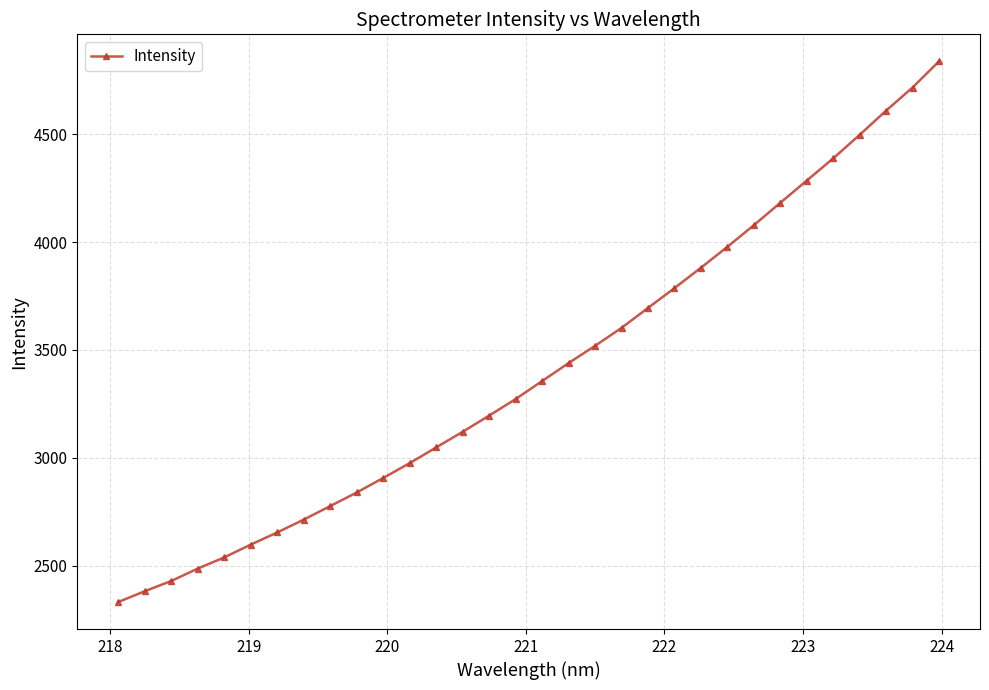

What is the difference between the maximum and minimum values?

2507.6